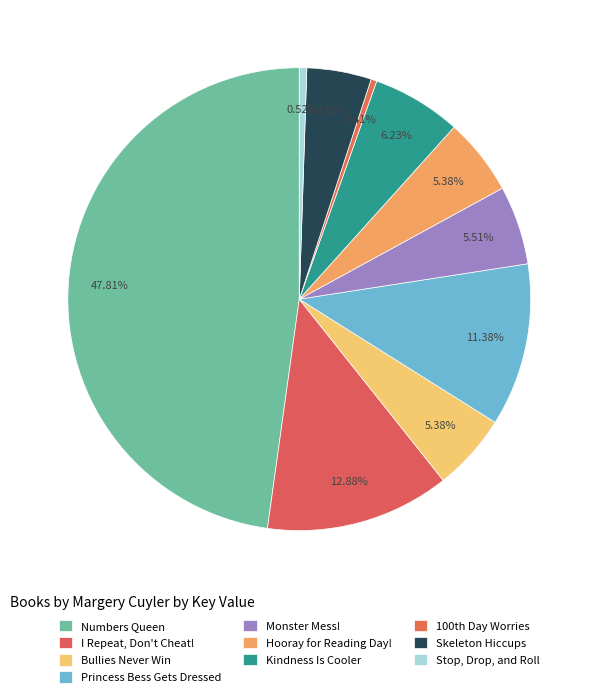

To the nearest percent, what percentage of the pie is Bullies Never Win?

5%